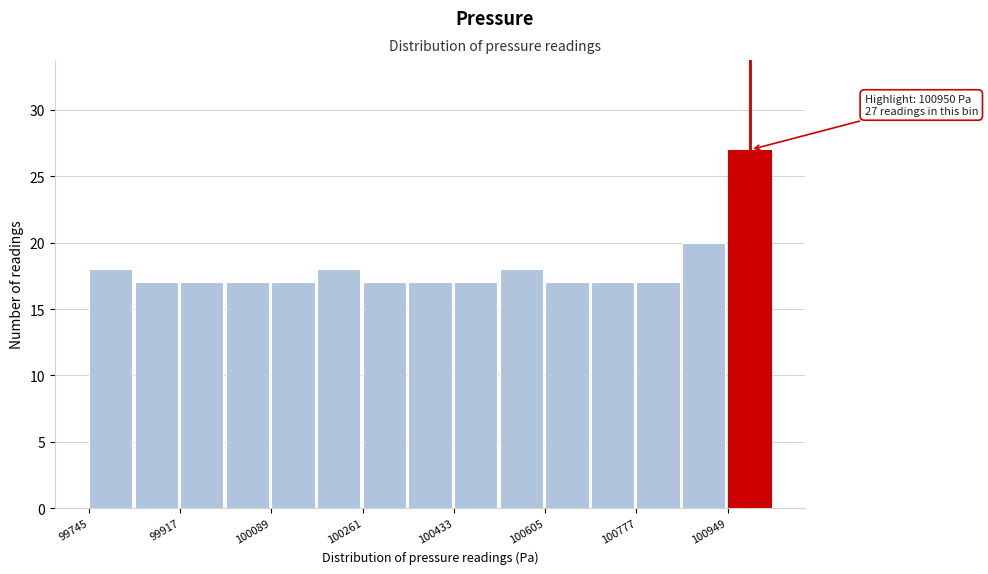

Over which range of the x-axis is the bar tallest?

100940 to 101040